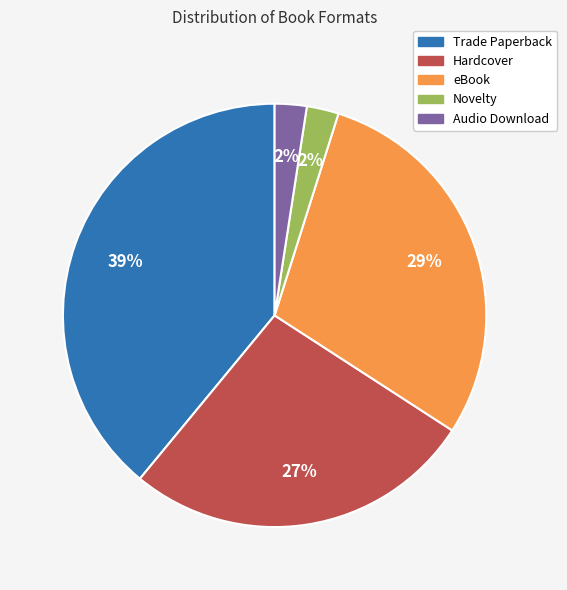

Combined, do Trade Paperback and eBook account for over 50%?

Yes